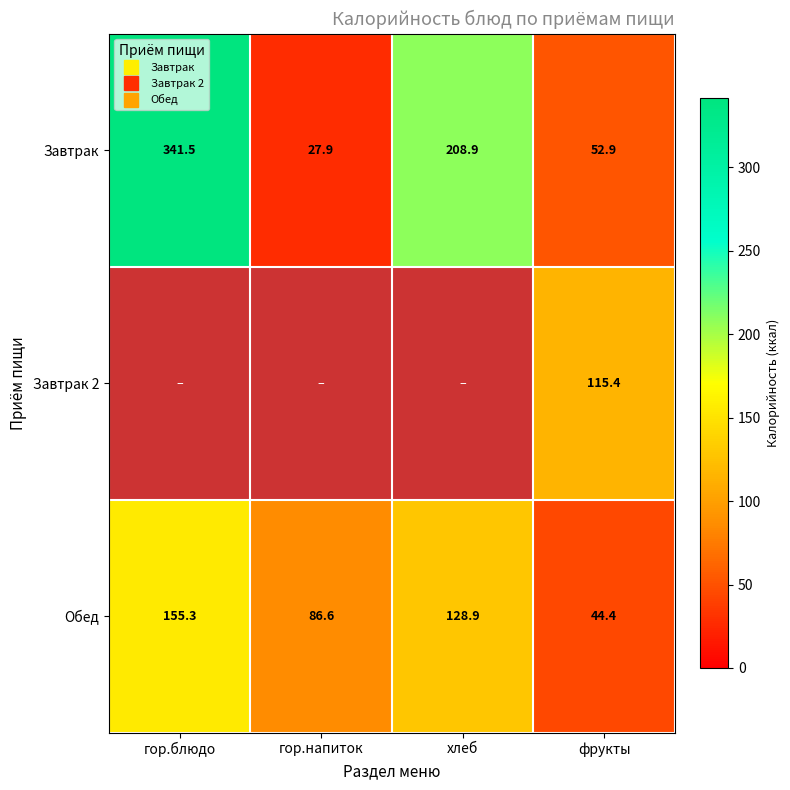

How many distinct data groups are displayed?

3